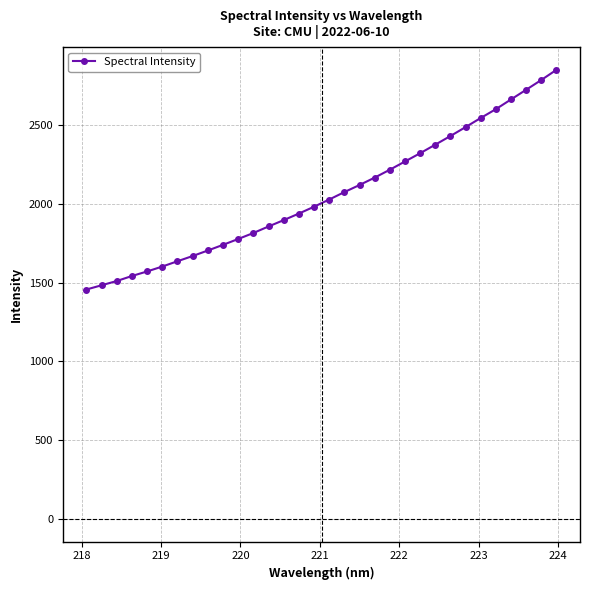

What is the greatest value displayed?

2849.2